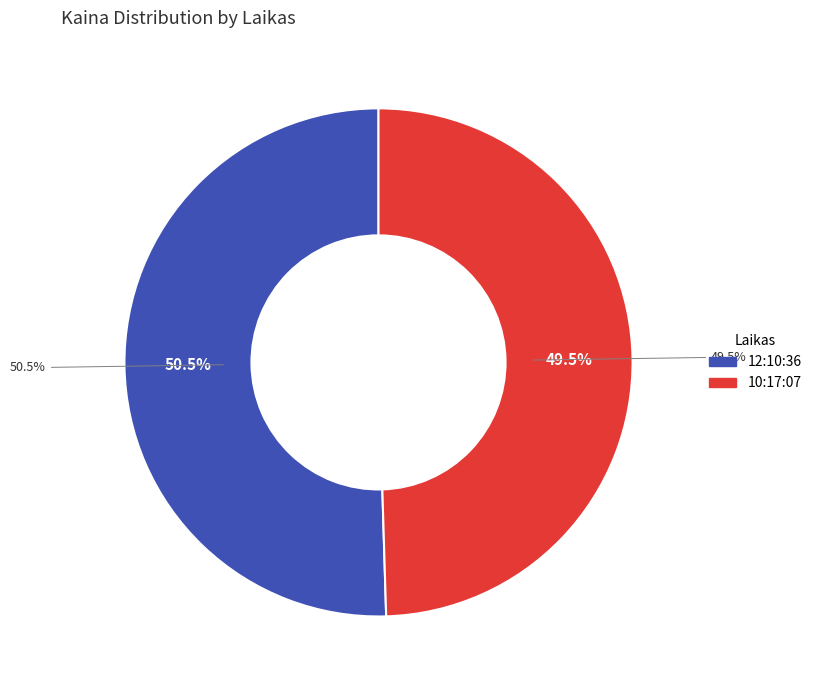

What is the change in value from 12:10:36 to 10:17:07?

-0.2